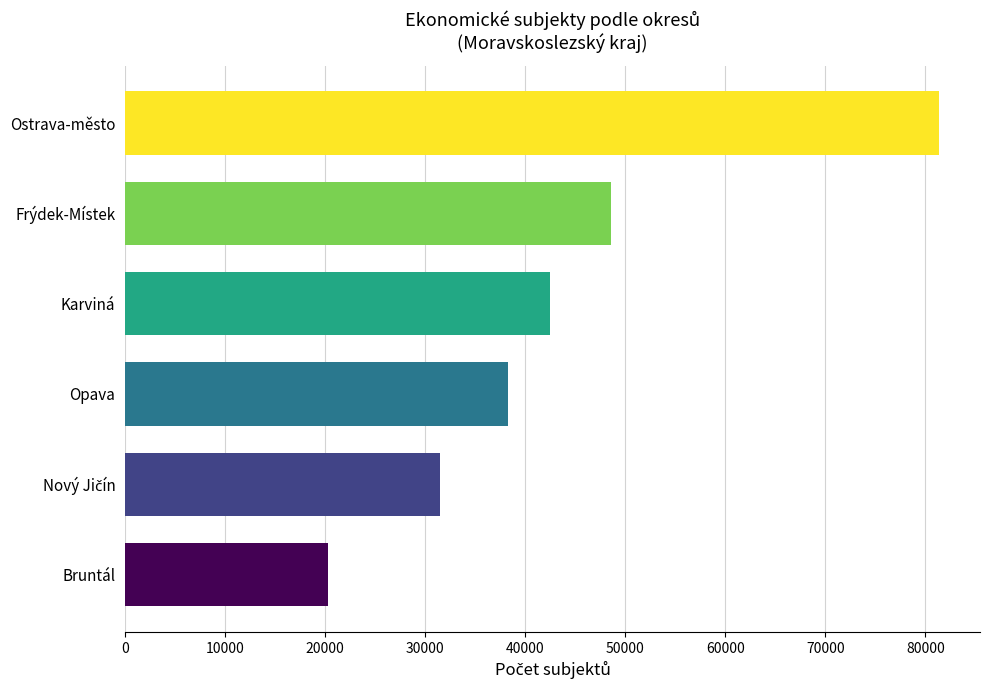

The chart shows a value of 74634 at Frýdek-Místek. True or false?

False